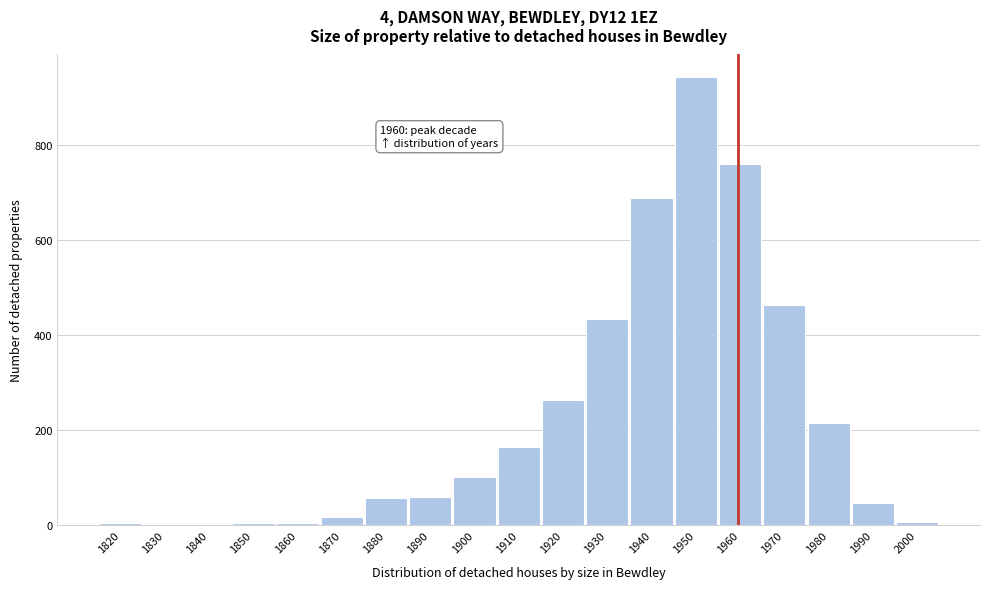

What is the change in value from 1890 to 1980?

+157